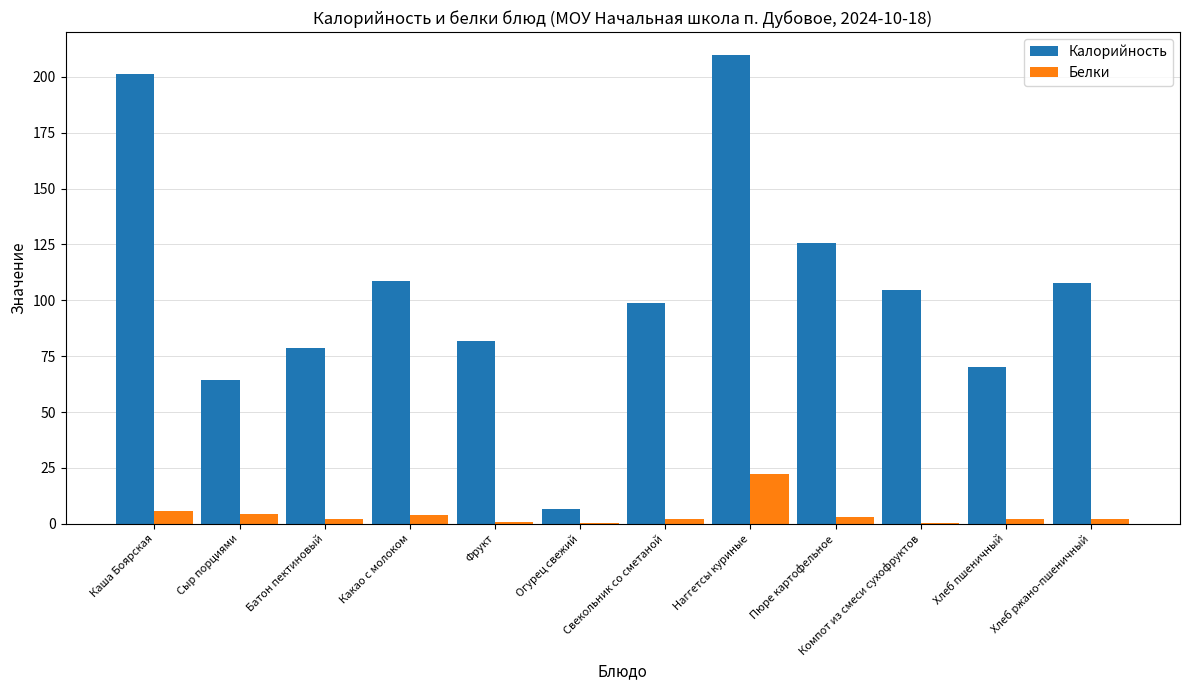

Which series has the largest total across all categories?

Калорийность